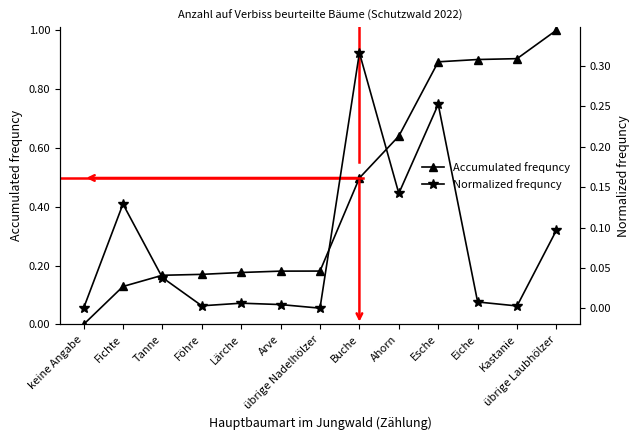

How many values in Normalized frequncy are above zero?

12